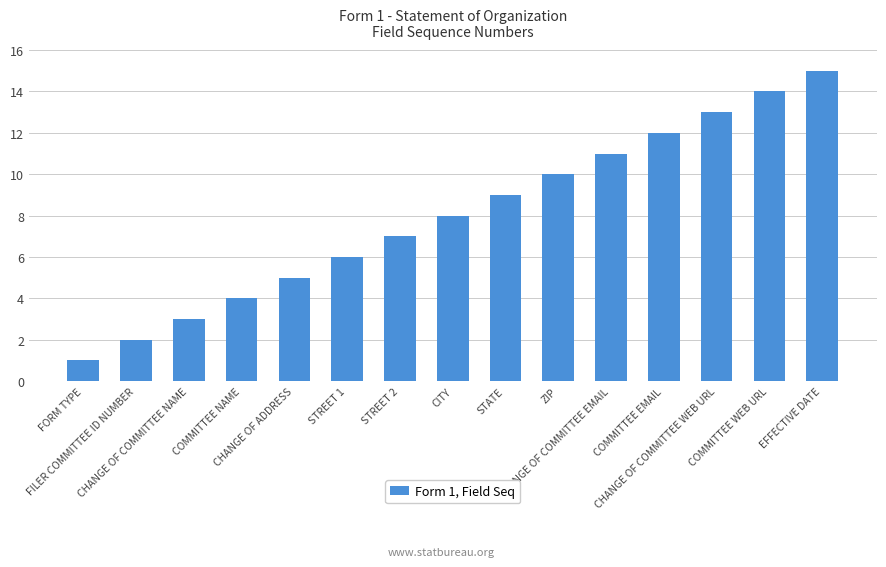

Reading right to left, extract all data points from this chart.

15	14	13	12	11	10	9	8	7	6	5	4	3	2	1